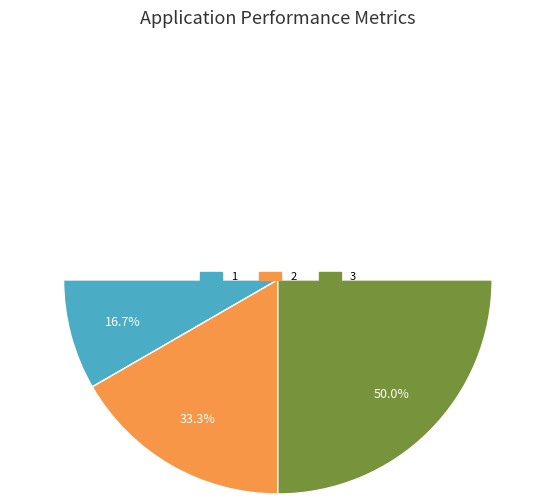

How many segments does this pie chart have?

3